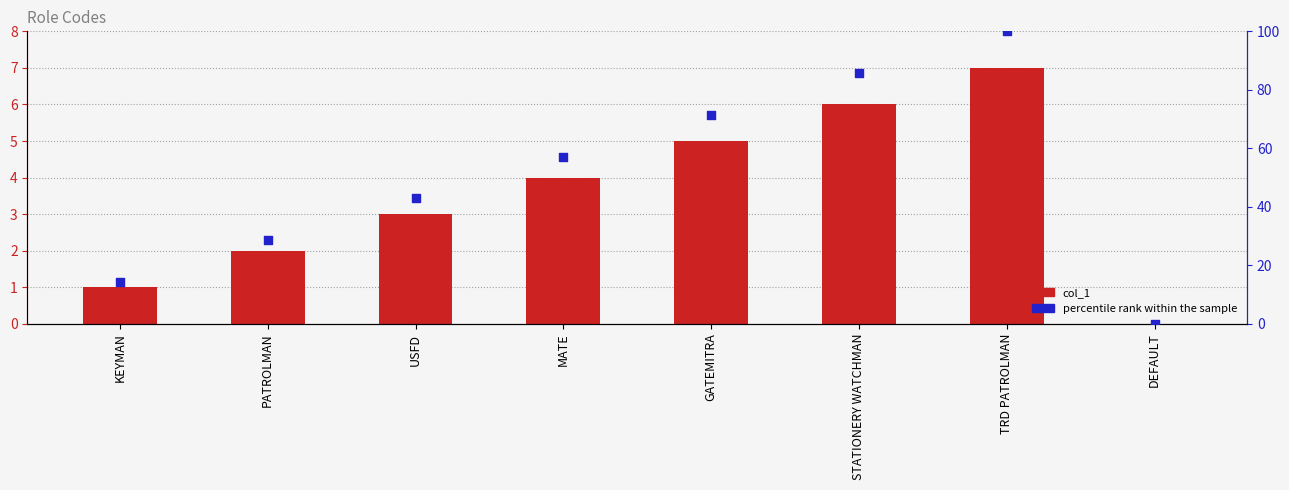

What are all the series names shown in the legend?

col_1, percentile rank within the sample